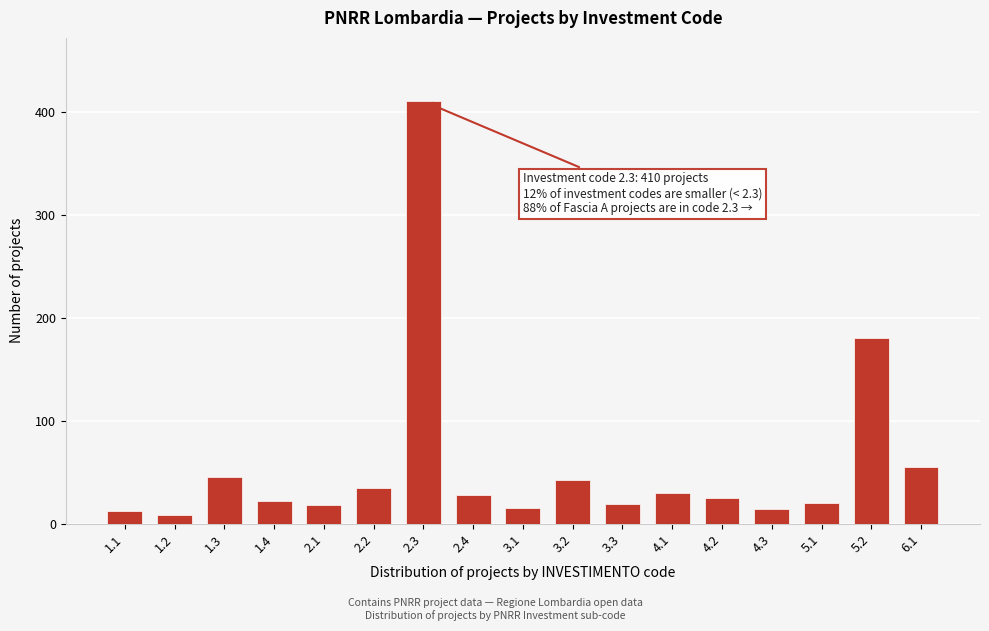

What is the change in value from 1.1 to 5.2?

+168